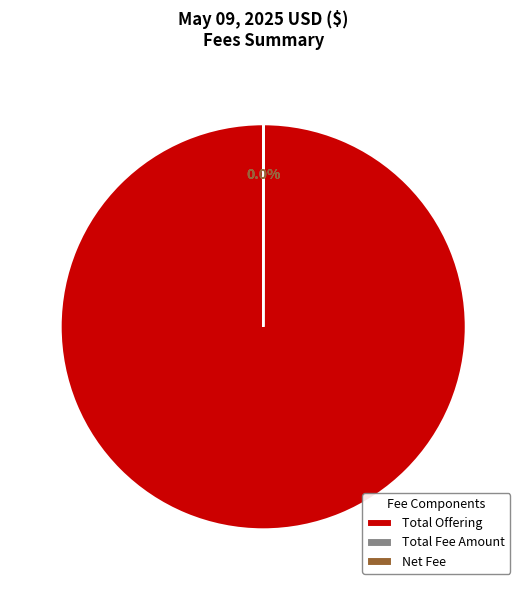

What is the largest slice in the pie chart?

Total Offering